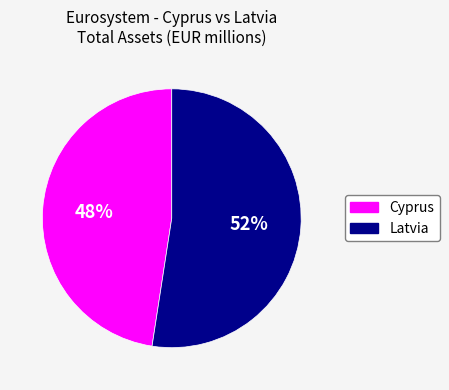

Do Cyprus and Latvia together represent more than half of the pie?

Yes